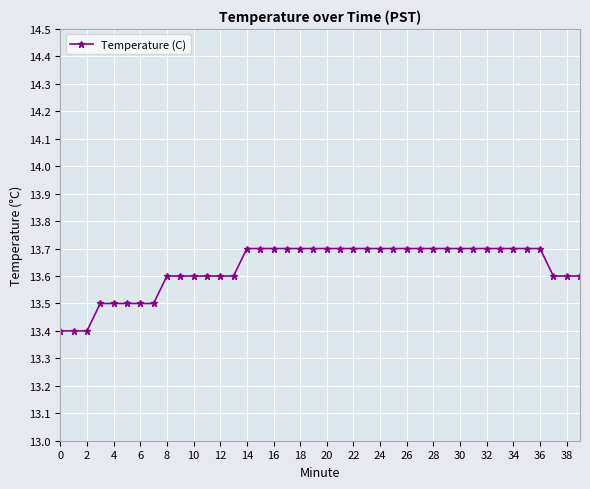

What is the greatest value displayed?

13.7